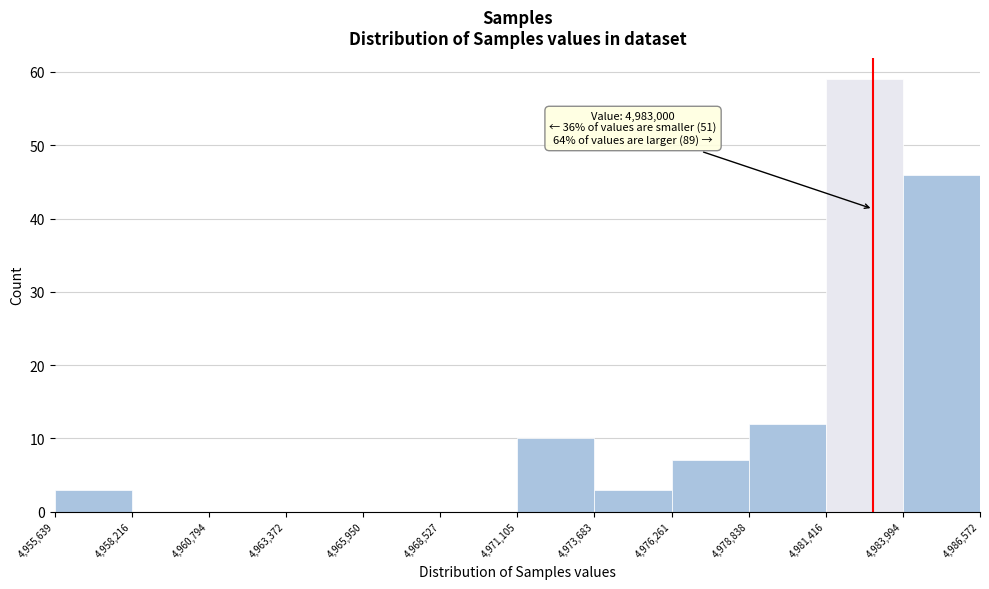

Over which range of the x-axis is the bar tallest?

4,981,416 to 4,983,994